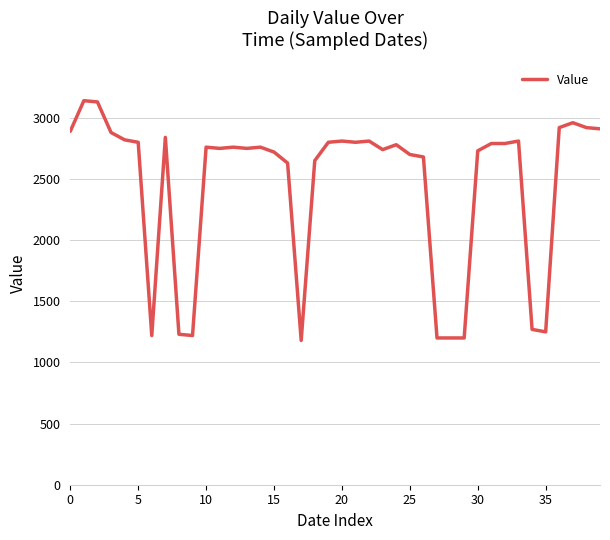

What is the greatest value displayed?

3140